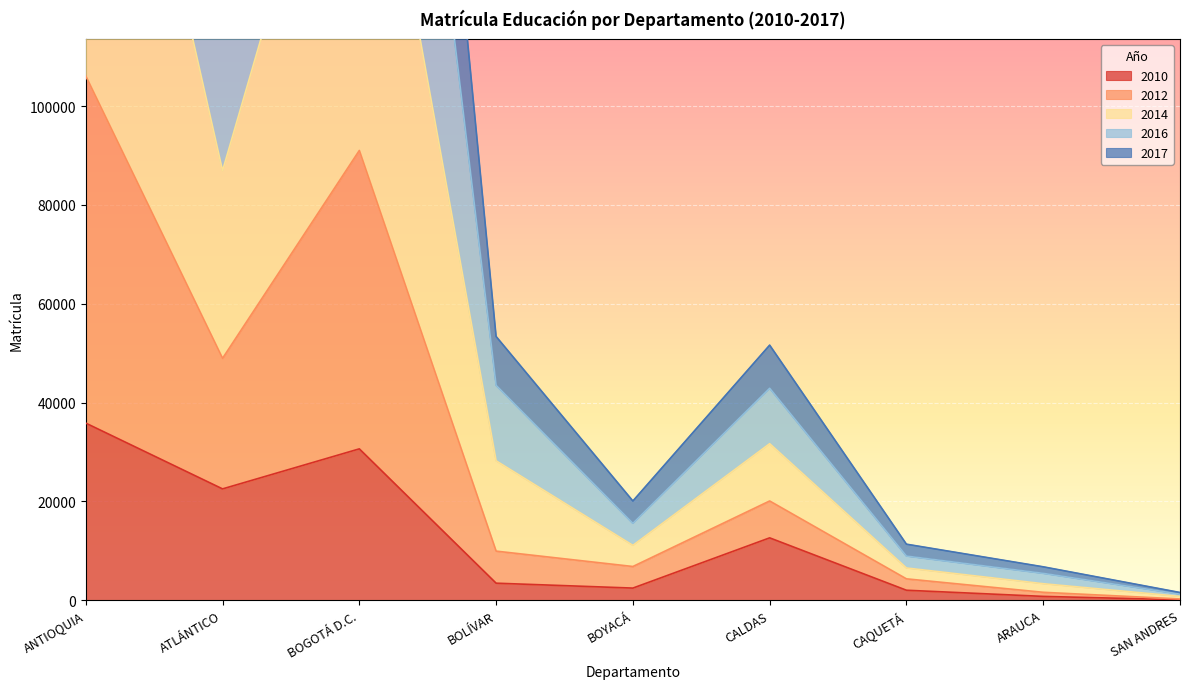

The 2010 series shows 3434 at BOLÍVAR. True or false?

True